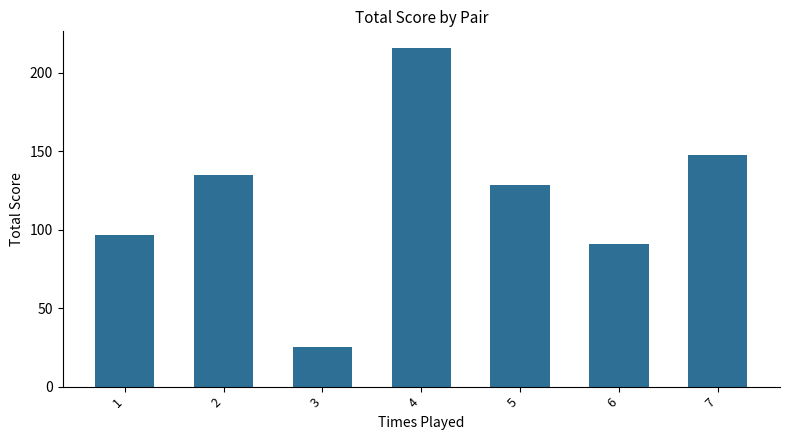

Count the number of data series in this chart.

1